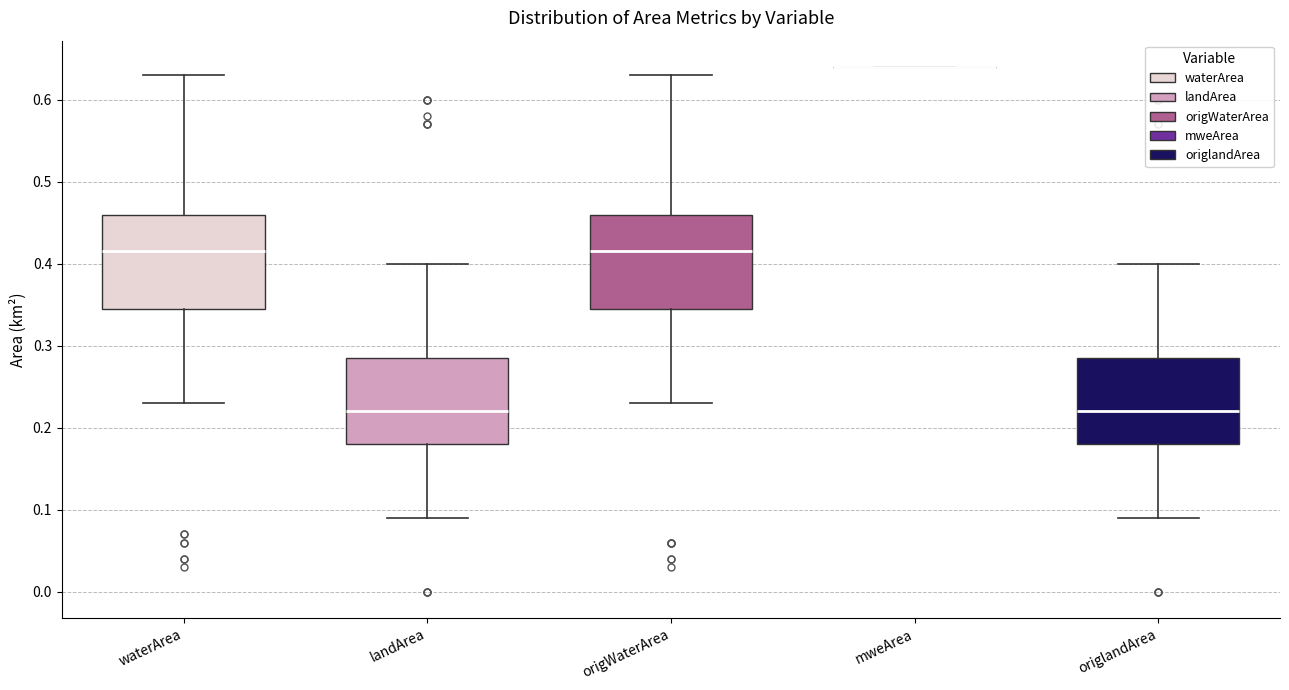

Reading left to right, read every box against the y-axis: the position of its median line, the range the box covers, and the ends of its whiskers. The values are not printed on the chart, so give them approximately, as read against the axis.

waterArea: median 0.42, box 0.35 to 0.46, whiskers 0.23 to 0.63
landArea: median 0.22, box 0.18 to 0.29, whiskers 0.09 to 0.40
origWaterArea: median 0.42, box 0.35 to 0.46, whiskers 0.23 to 0.63
mweArea: box collapsed to a line at 0.64, whiskers 0.64 to 0.64
origlandArea: median 0.22, box 0.18 to 0.29, whiskers 0.09 to 0.40